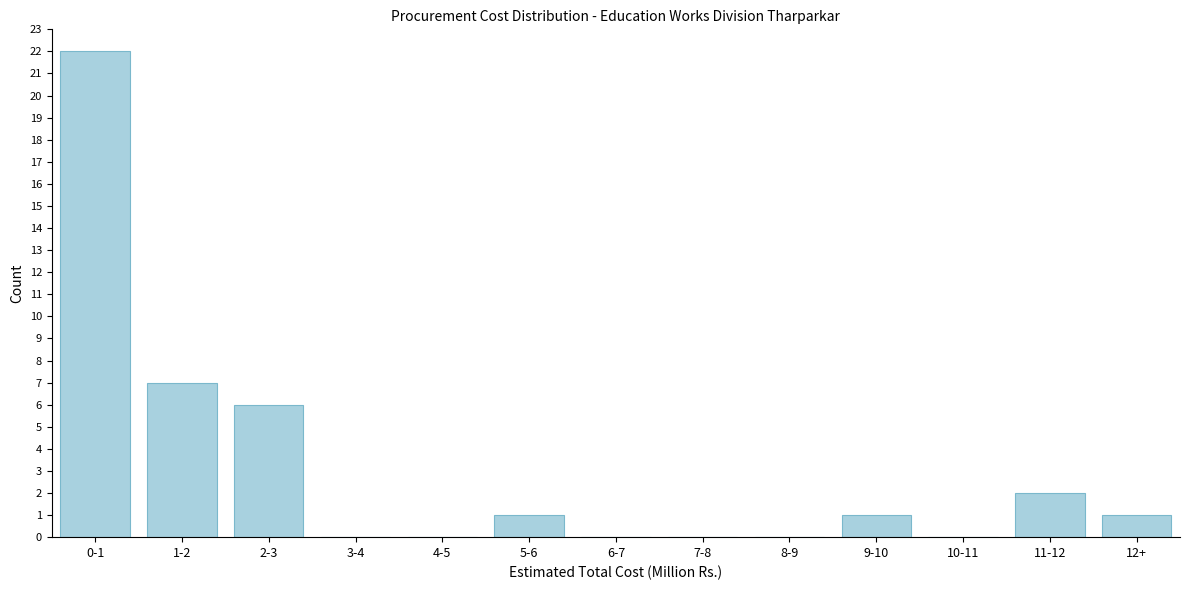

Reading right to left, what are all the values shown in this chart?

12+=1	11-12=2	10-11=0	9-10=1	8-9=0	7-8=0	6-7=0	5-6=1	4-5=0	3-4=0	2-3=6	1-2=7	0-1=22